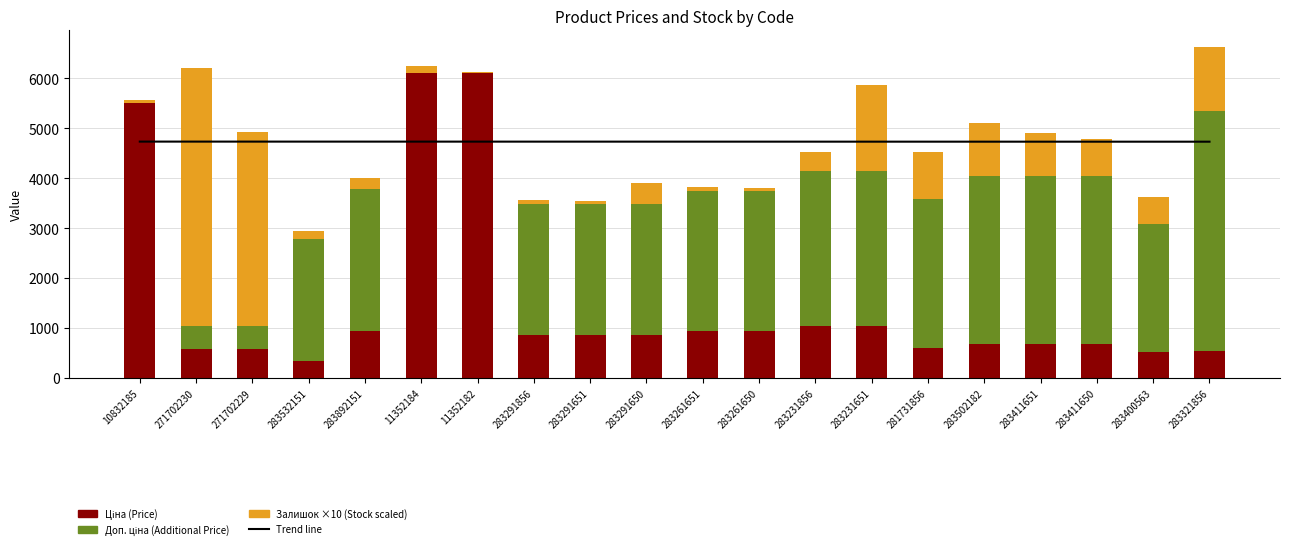

What is the label of the 12th bar from the right?

283291651